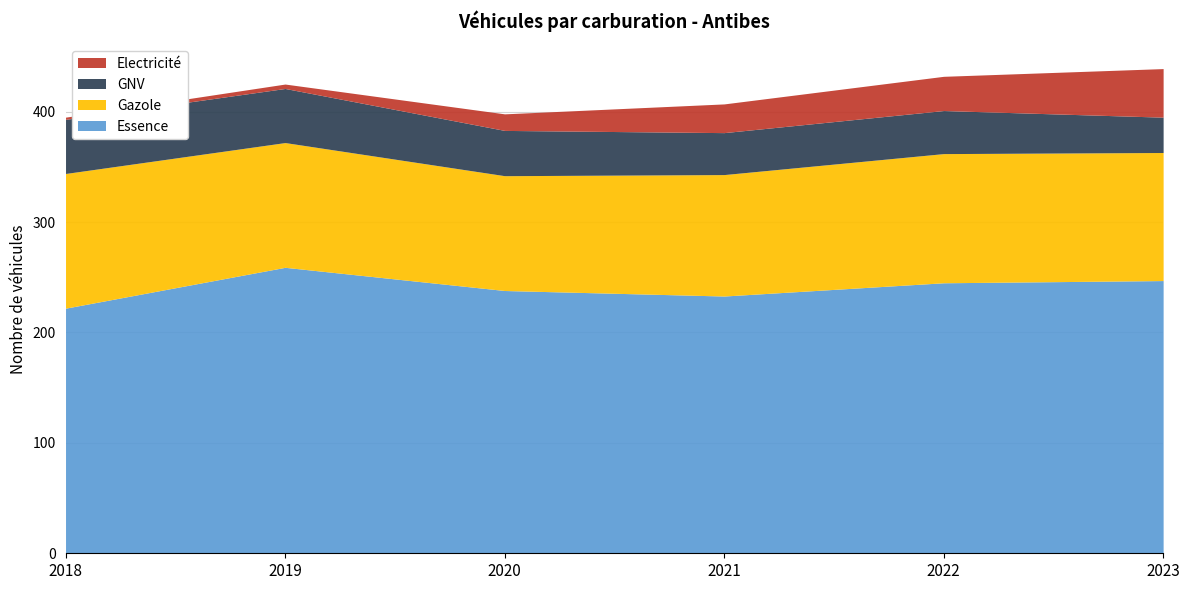

At which category is the sum across all series the highest?

2023